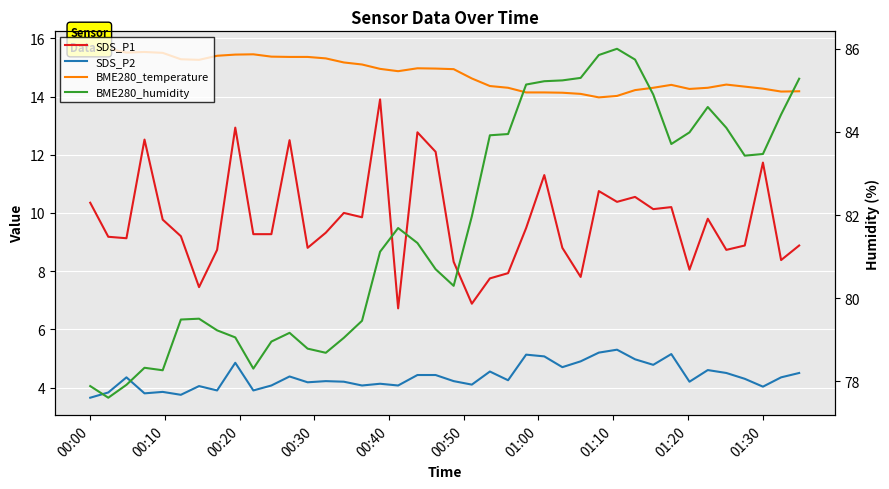

Reading left to right, list all the values displayed in this chart.

SDS_P1: 10.3	9.2	9.1	12.5	9.8	9.2	7.5	8.7	12.9	9.3	9.3	12.5	8.8	9.3	10.0	9.8	13.9	6.7	12.8	12.1	8.3	6.9	7.8	7.9	9.5	11.3	8.8	7.8	10.8	10.4	10.6	10.1	10.2	8.1	9.8	8.7	8.9	11.7	8.4	8.9
SDS_P2: 3.6	3.8	4.3	3.8	3.9	3.8	4.0	3.9	4.8	3.9	4.1	4.4	4.2	4.2	4.2	4.1	4.1	4.1	4.4	4.4	4.2	4.1	4.5	4.2	5.1	5.1	4.7	4.9	5.2	5.3	5.0	4.8	5.2	4.2	4.6	4.5	4.3	4.0	4.3	4.5
BME280_temperature: 15.6	15.6	15.5	15.5	15.5	15.3	15.3	15.4	15.4	15.4	15.4	15.4	15.4	15.3	15.2	15.1	14.9	14.9	15.0	15.0	14.9	14.6	14.4	14.3	14.1	14.1	14.1	14.1	14.0	14.0	14.2	14.3	14.4	14.3	14.3	14.4	14.3	14.3	14.2	14.2
BME280_humidity: 77.9	77.6	77.9	78.3	78.3	79.5	79.5	79.2	79.1	78.3	79.0	79.2	78.8	78.7	79.0	79.5	81.1	81.7	81.3	80.7	80.3	82.0	83.9	84.0	85.1	85.2	85.2	85.3	85.8	86.0	85.7	84.9	83.7	84.0	84.6	84.1	83.4	83.5	84.4	85.3